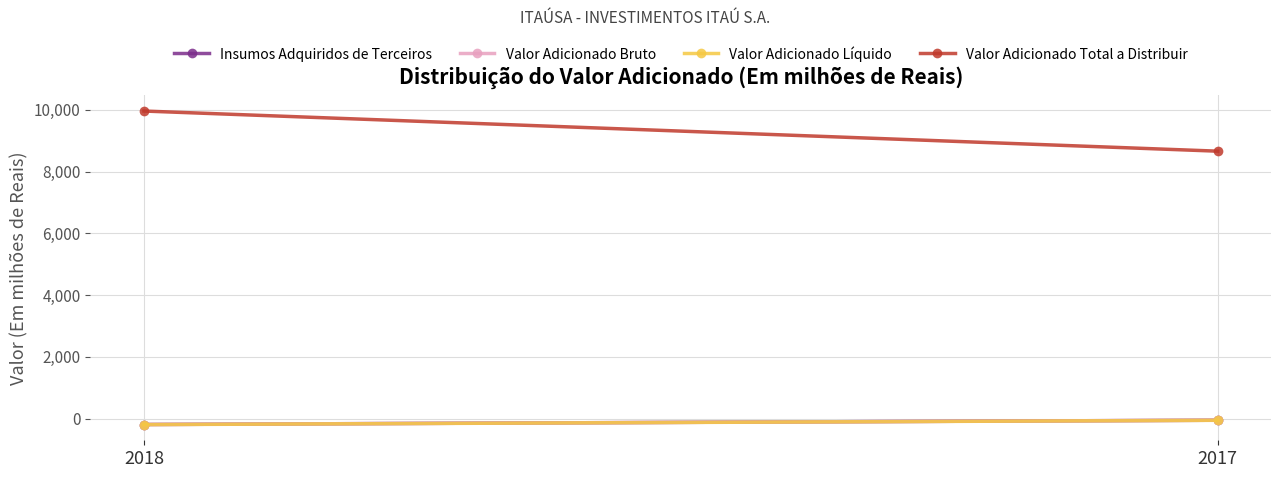

Where is Valor Adicionado Bruto nearest to the value -120?

2017